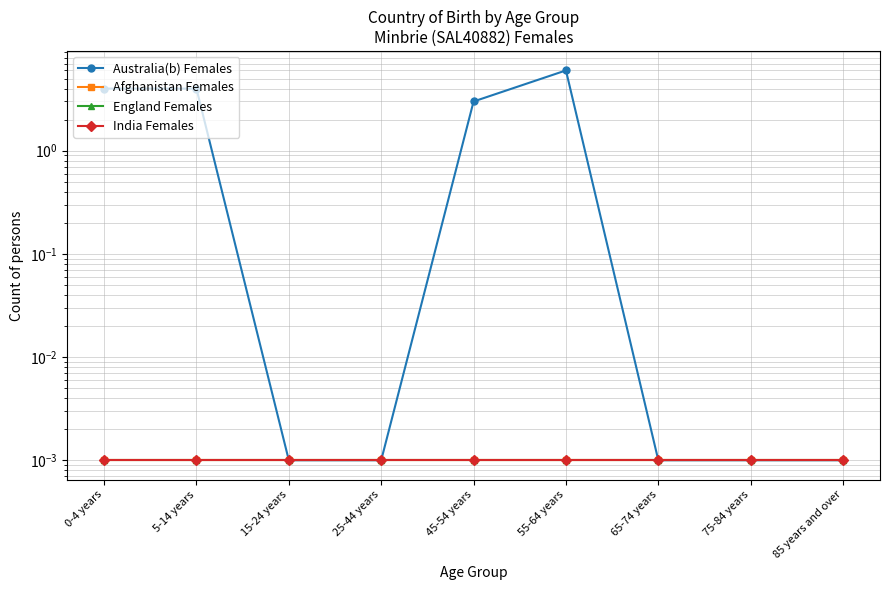

What is the label of the 6th point from the left?

55-64 years